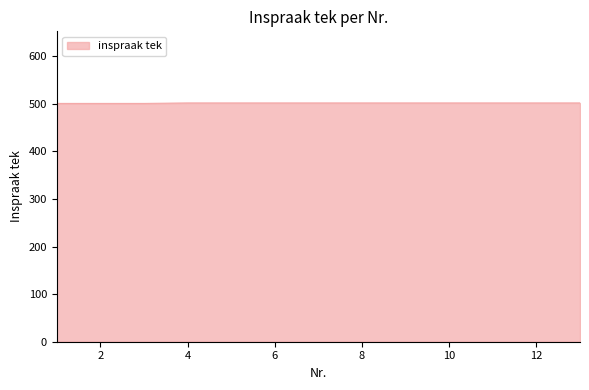

What is the minimum value shown in the chart?

501